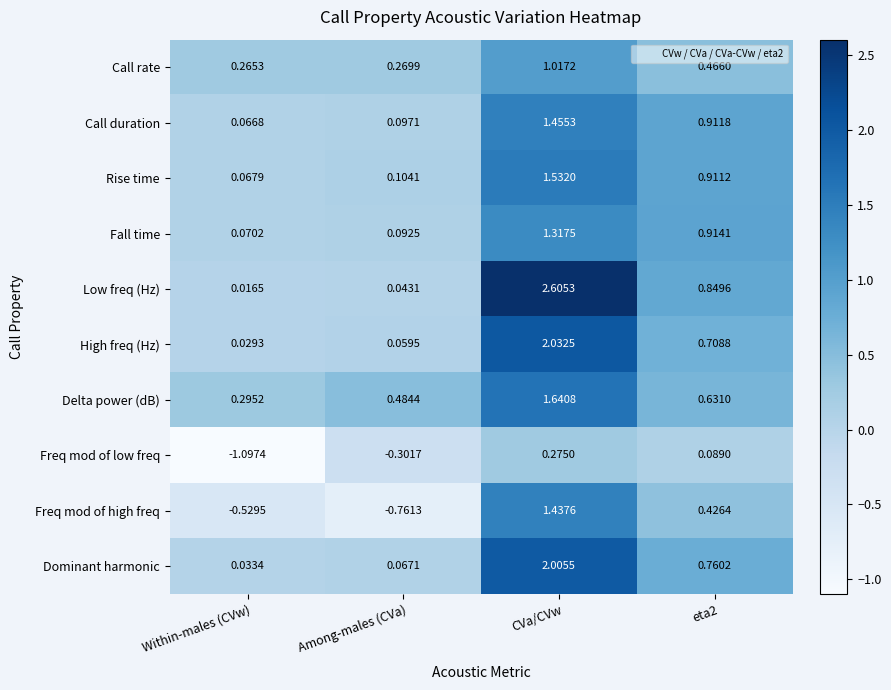

Which series has the largest total across all categories?

Low freq (Hz)